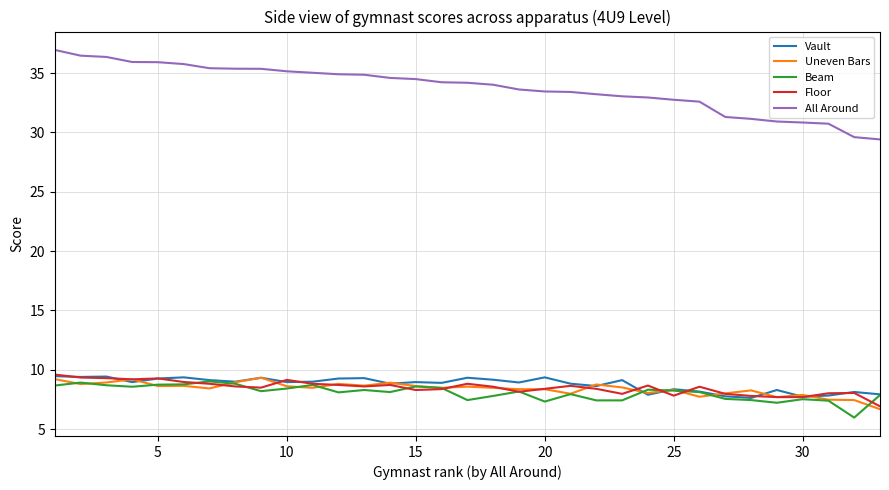

In Vault, how many points are lower than both neighbors (excluding endpoints)?

11